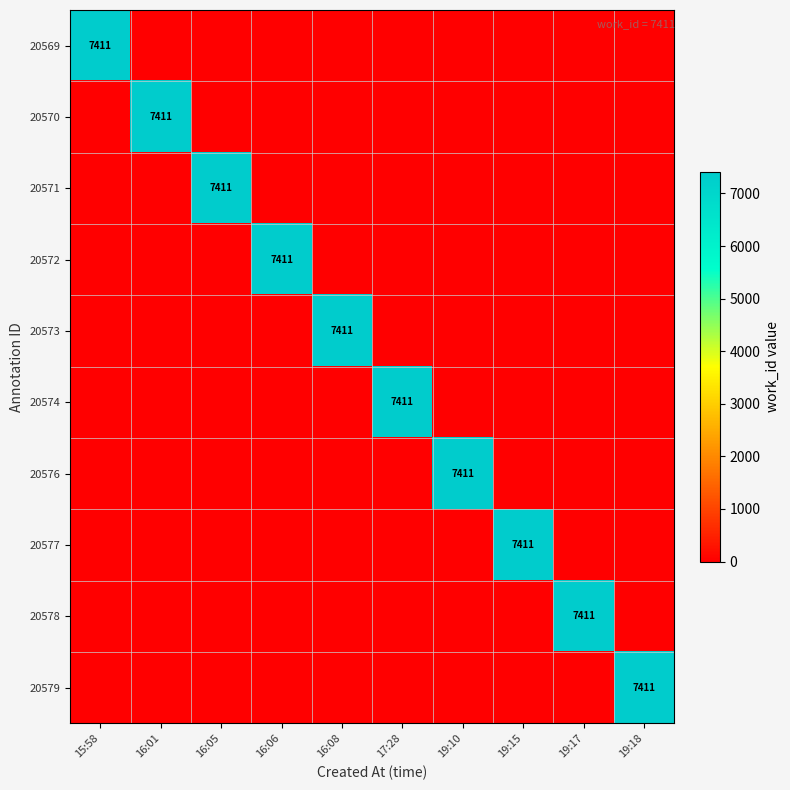

The value of 20570 at 16:01 is 11211. True or false?

False